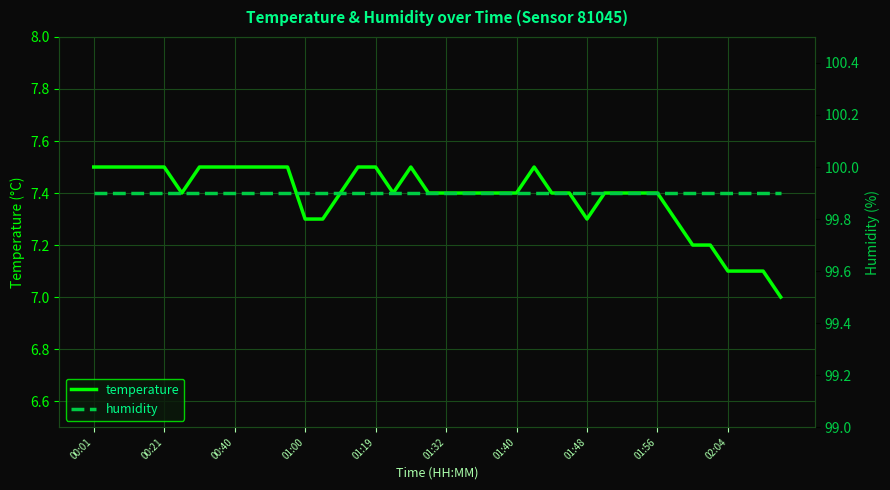

What is the maximum value for temperature?

7.5